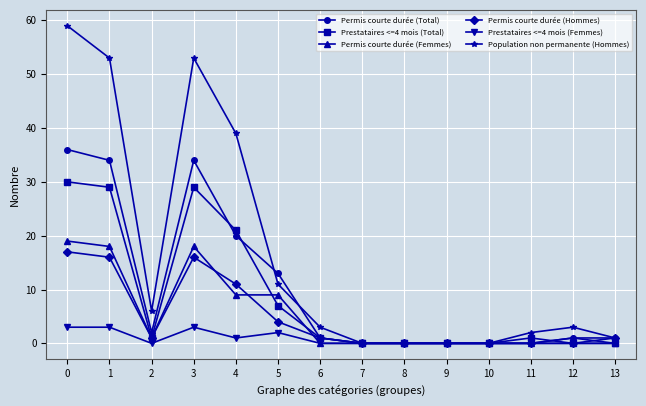

True or false: Prestataires <=4 mois (Femmes) has more than 0 points higher than both neighbors.

True